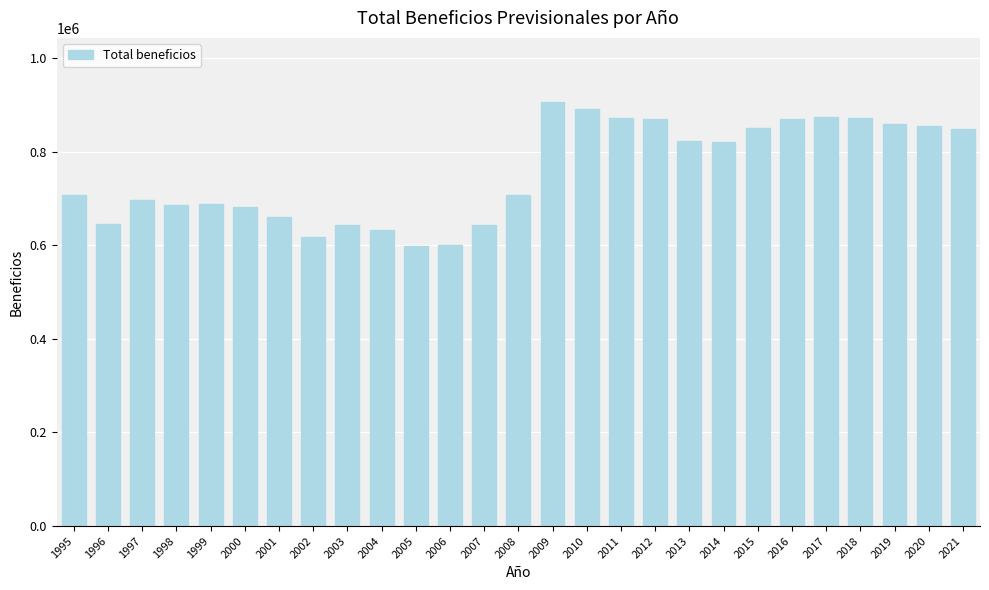

Which has a higher value, 2015 or 1997?

2015